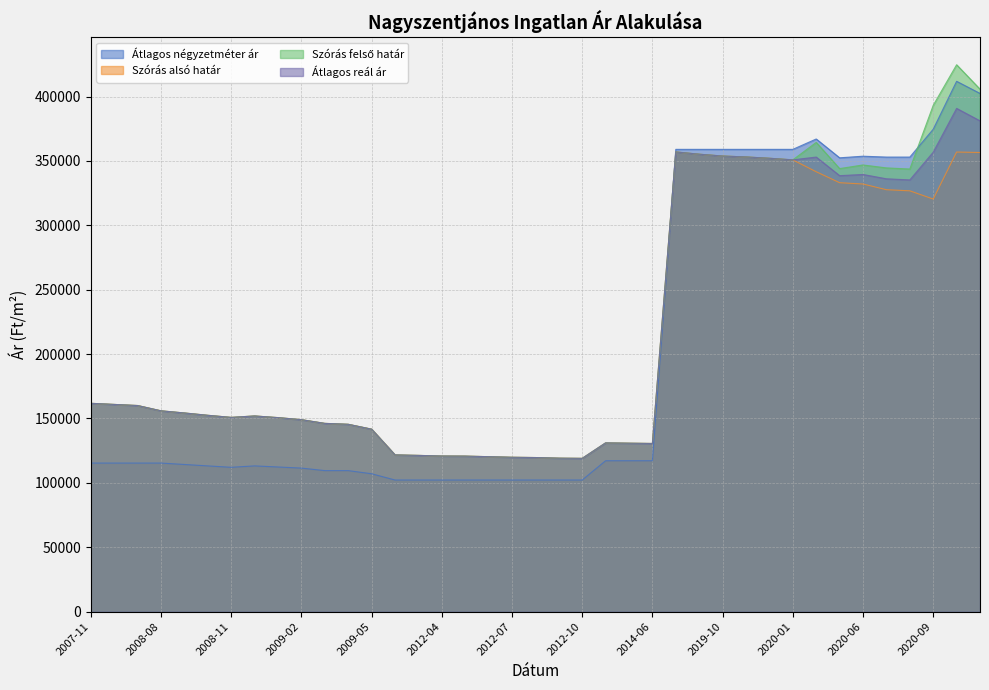

What is the difference between the maximum and minimum values in the Átlagos reál ár series?

271747